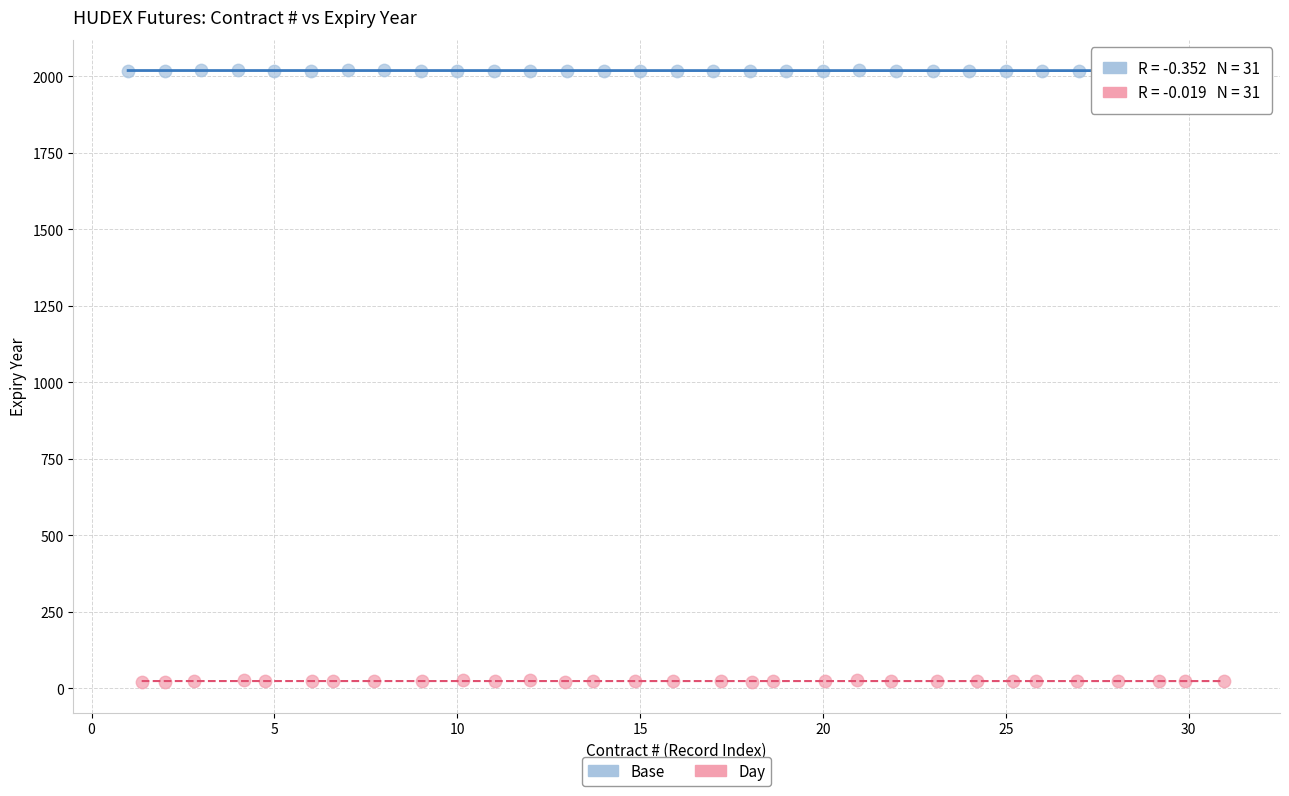

Which series contains the highest Y value?

Base